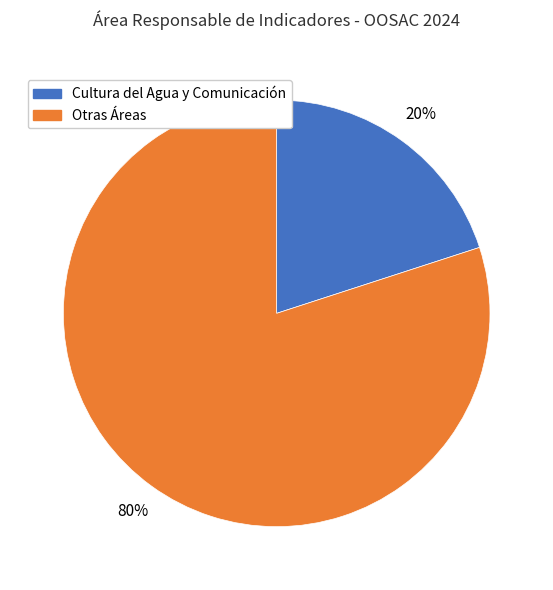

To the nearest percent, what is the average slice percentage?

50%